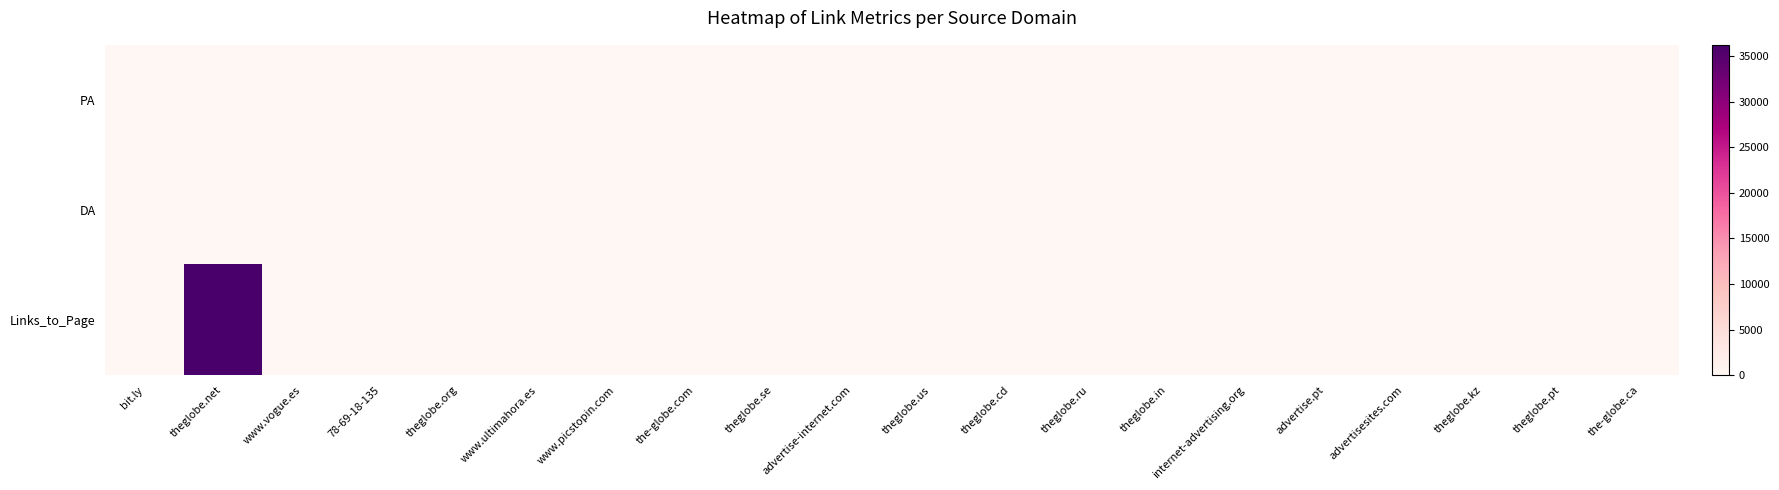

Between theglobe.cd and theglobe.net, which is larger?

theglobe.net